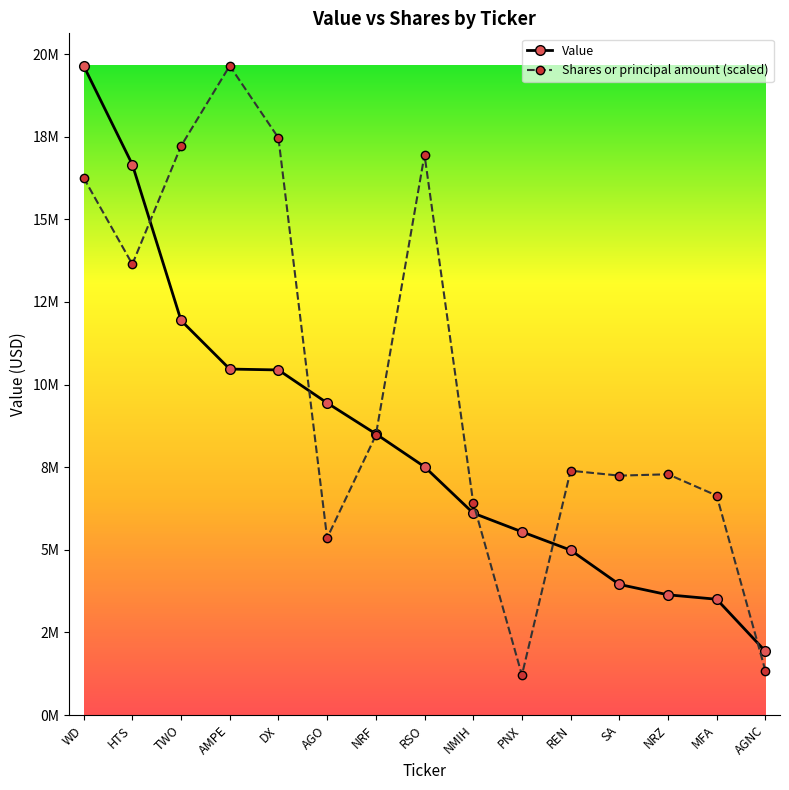

Does the chart have visible grid lines?

No